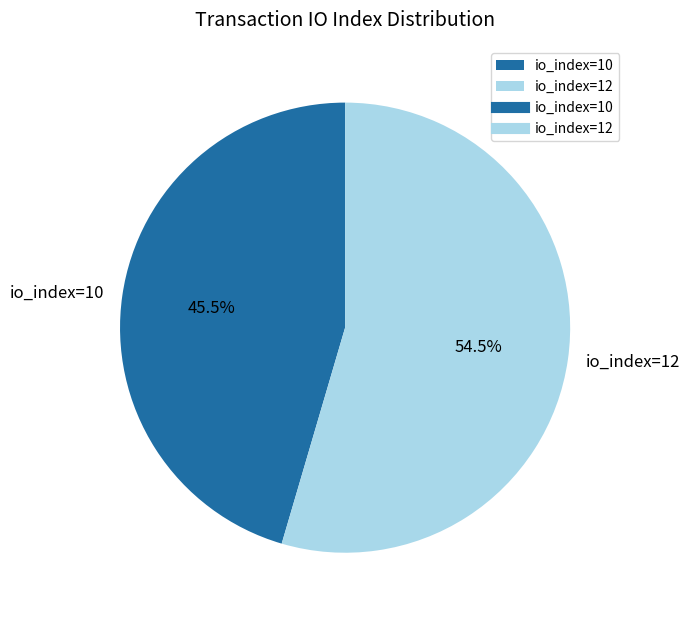

How much of the chart is everything except io_index=12?

45.5%